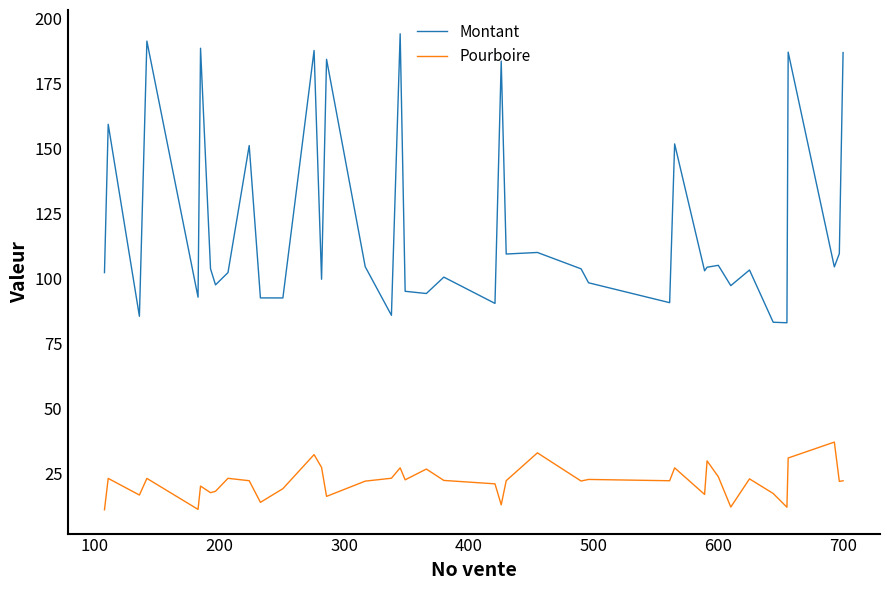

Which series has the widest spread of values?

Montant